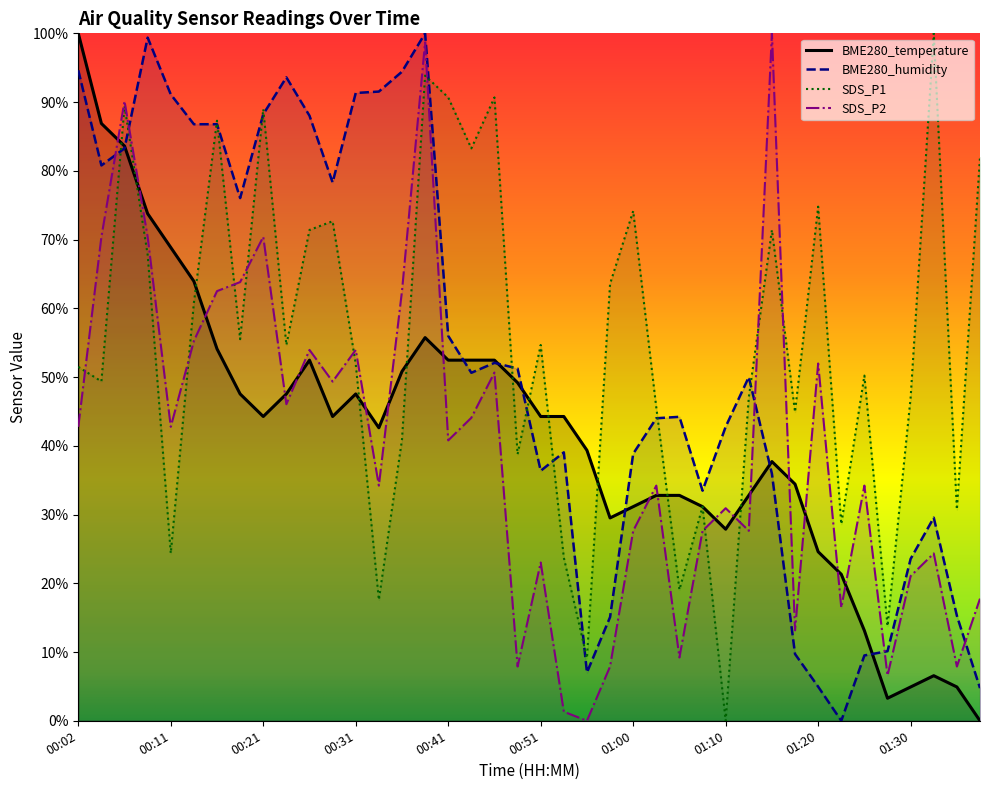

Is it true that BME280_temperature equals 44.3 at 00:53?

True